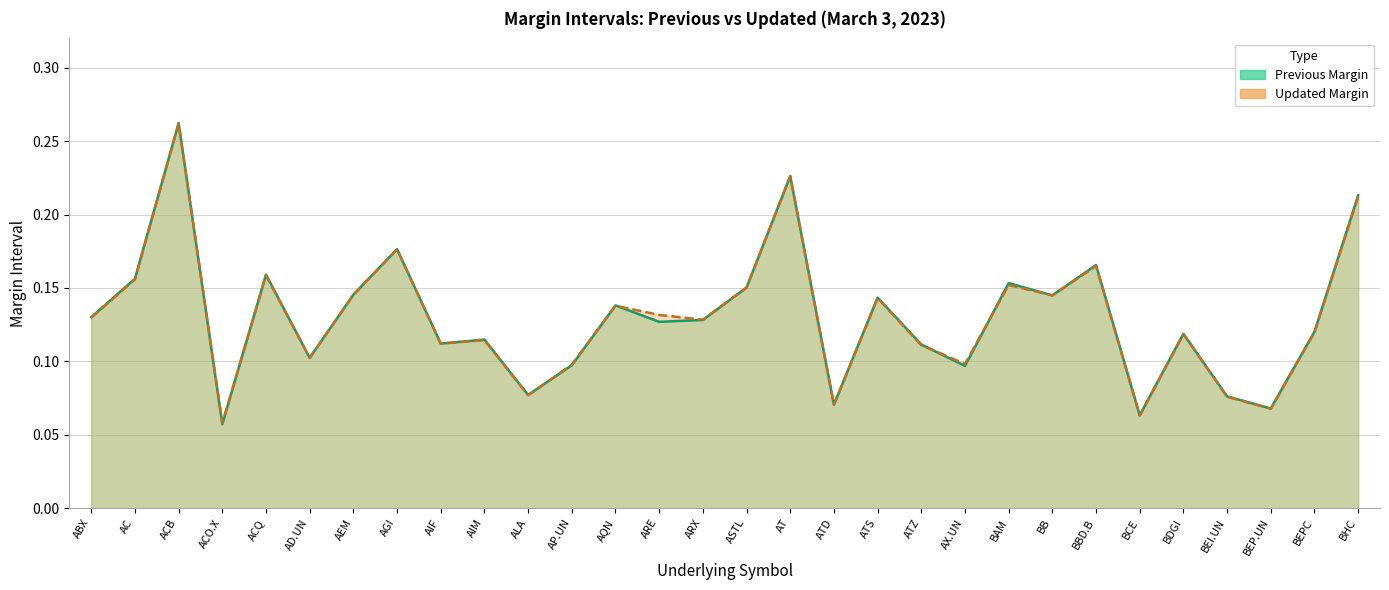

Rank the categories by Updated Margin value from highest to lowest.

ACB, AT, BHC, AGI, BBD.B, ACQ, AC, BAM, ASTL, AEM, BB, ATS, AQN, ARE, ABX, ARX, BEPC, BDGI, AIM, AIF, ATZ, AD.UN, AX.UN, AP.UN, ALA, BEI.UN, ATD, BEP.UN, BCE, ACO.X